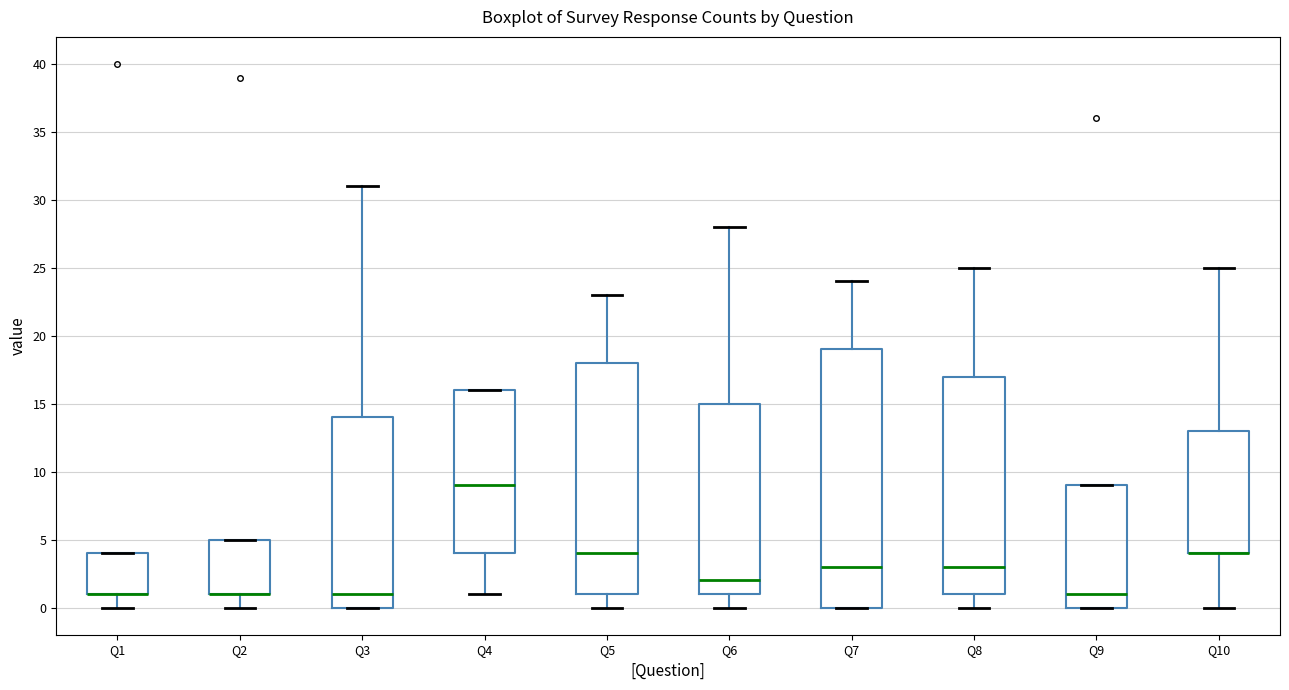

Reading left to right, transcribe this box plot: for each box, give where its median line is, the range the box spans, and where its two whiskers end, as read against the y-axis. The values are not printed on the chart, so give them approximately, as read against the axis.

Q1: median 1 (drawn on the box's lower edge), box 1 to 4, whiskers 0 to 4
Q2: median 1 (drawn on the box's lower edge), box 1 to 5, whiskers 0 to 5
Q3: median 1, box 0 to 14, whiskers 0 to 31
Q4: median 9, box 4 to 16, whiskers 1 to 16
Q5: median 4, box 1 to 18, whiskers 0 to 23
Q6: median 2, box 1 to 15, whiskers 0 to 28
Q7: median 3, box 0 to 19, whiskers 0 to 24
Q8: median 3, box 1 to 17, whiskers 0 to 25
Q9: median 1, box 0 to 9, whiskers 0 to 9
Q10: median 4 (drawn on the box's lower edge), box 4 to 13, whiskers 0 to 25